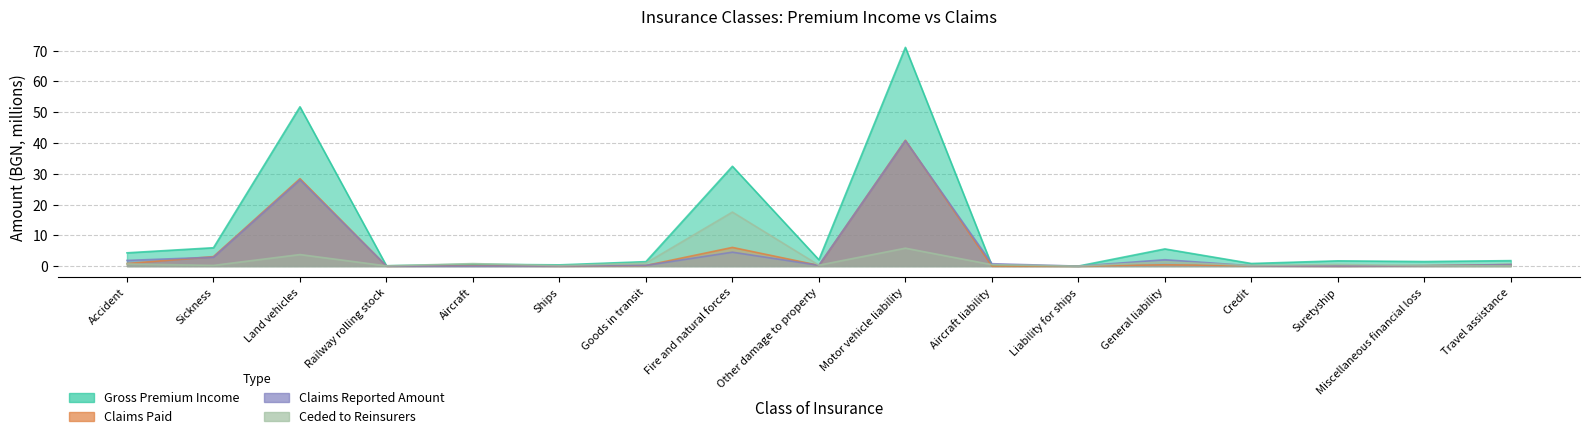

At which category is the sum across all series the highest?

Motor vehicle liability